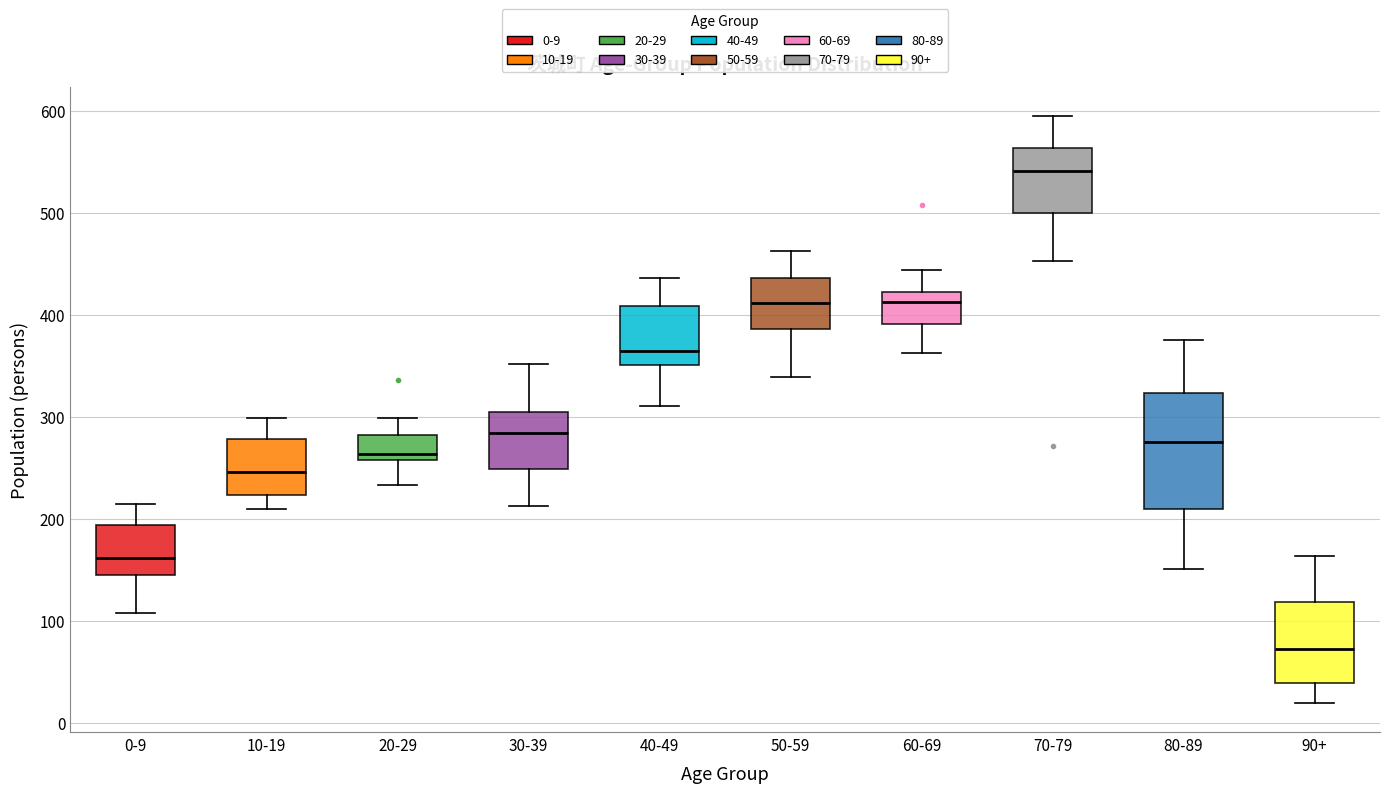

Which box has the lowest median line?

90+